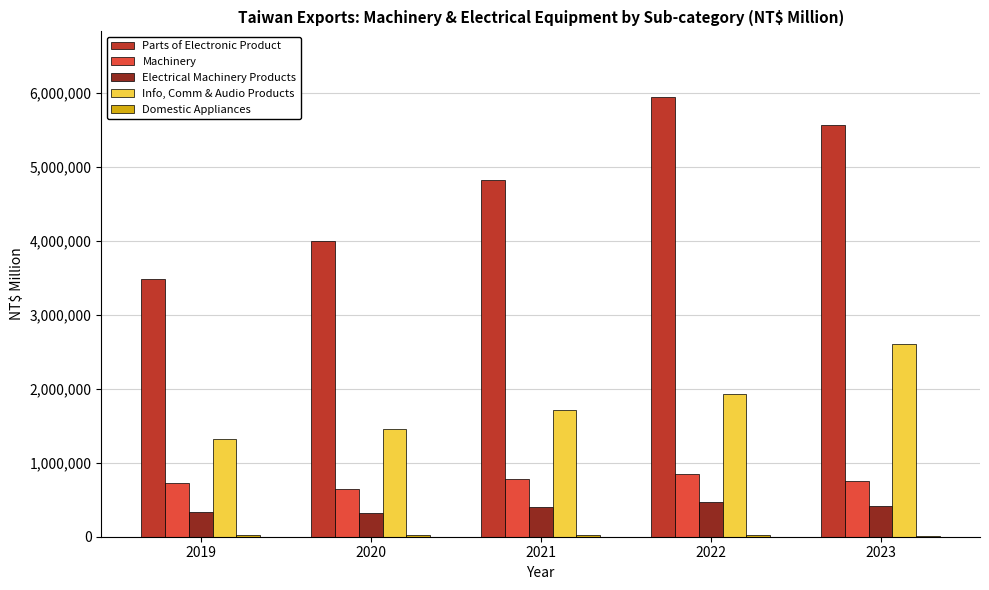

What is the total value across all series at 2019?

5875802